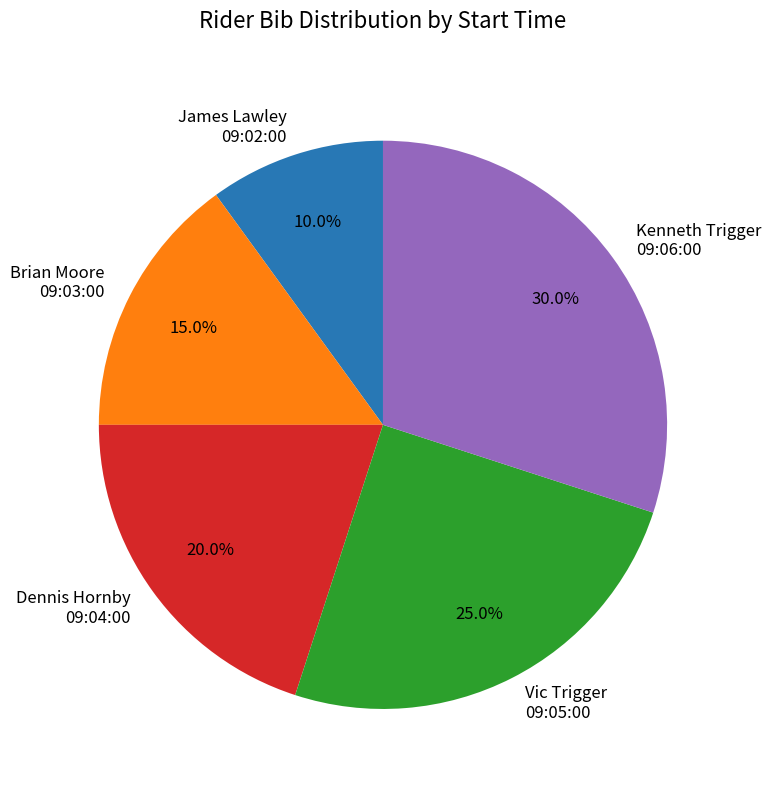

Between James Lawley 09:02:00 and Vic Trigger 09:05:00, which is larger?

Vic Trigger 09:05:00